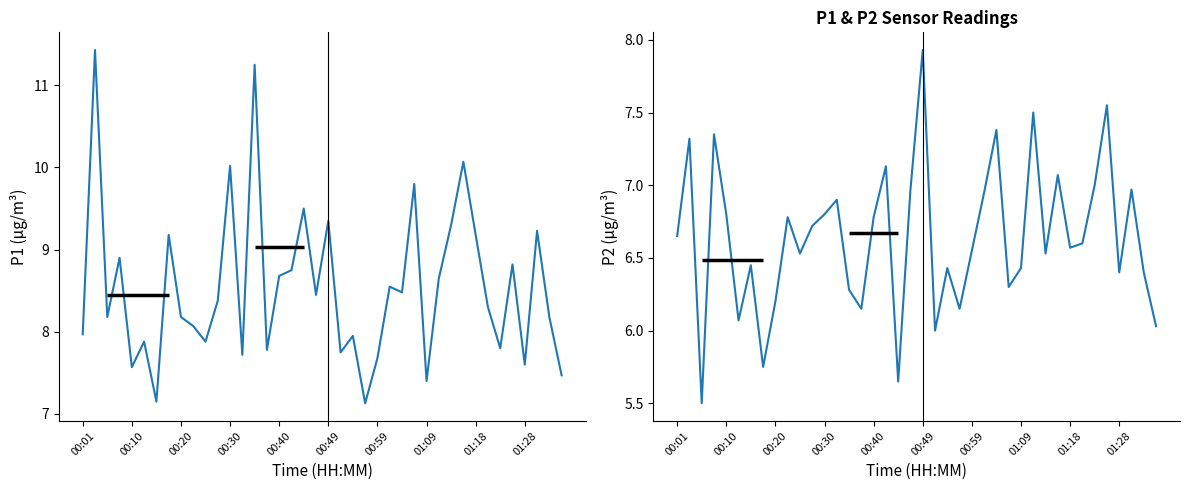

Where is P2 nearest to the value 6?

21